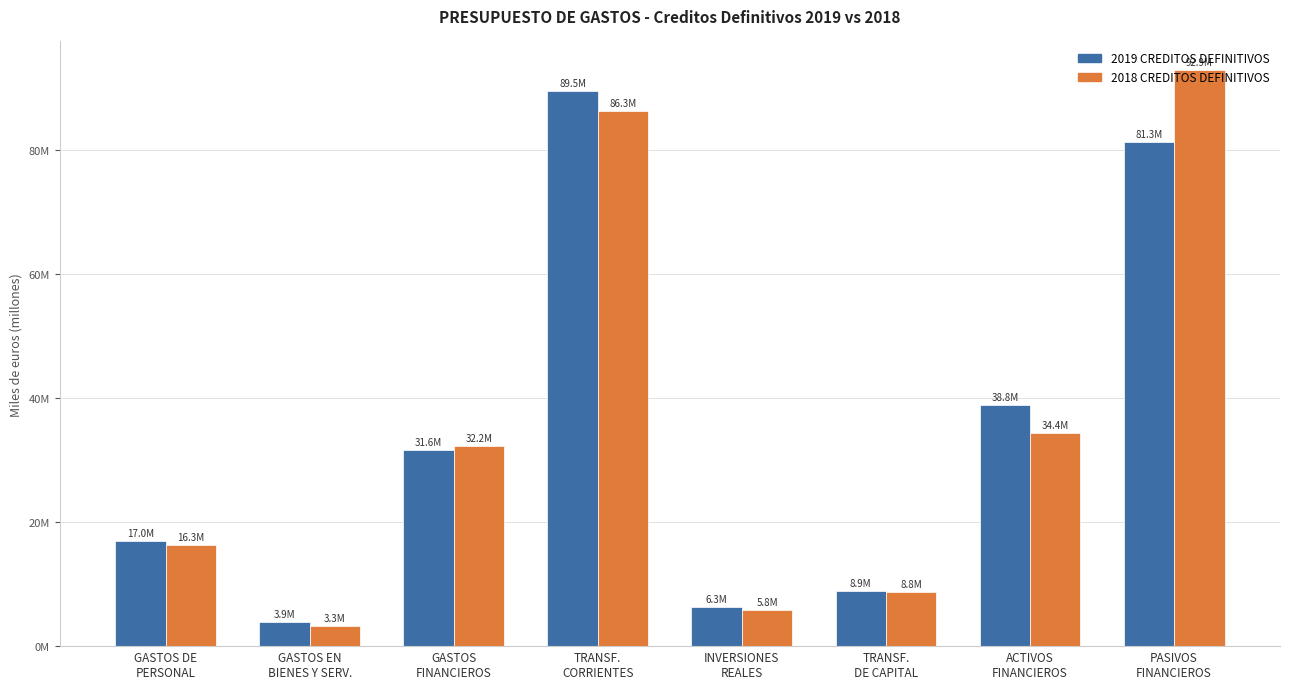

Rank the categories by 2018 CREDITOS DEFINITIVOS value from highest to lowest.

PASIVOS
FINANCIEROS, TRANSF.
CORRIENTES, ACTIVOS
FINANCIEROS, GASTOS
FINANCIEROS, GASTOS DE
PERSONAL, TRANSF.
DE CAPITAL, INVERSIONES
REALES, GASTOS EN
BIENES Y SERV.